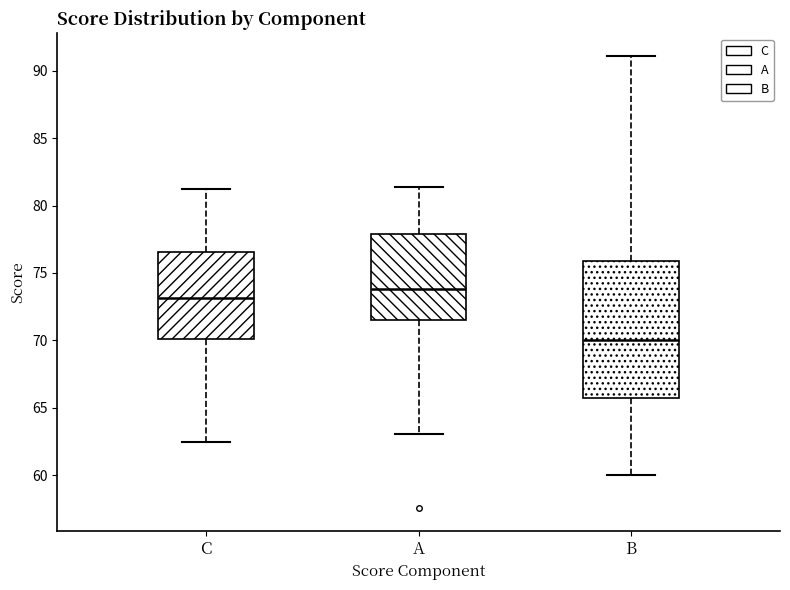

Reading left to right, read every box against the y-axis: the position of its median line, the range the box covers, and the ends of its whiskers. The values are not printed on the chart, so give them approximately, as read against the axis.

C: median 73.0, box 70.0 to 76.5, whiskers 62.5 to 81.5
A: median 74.0, box 71.5 to 78.0, whiskers 63.0 to 81.5
B: median 70.0, box 65.5 to 76.0, whiskers 60.0 to 91.0